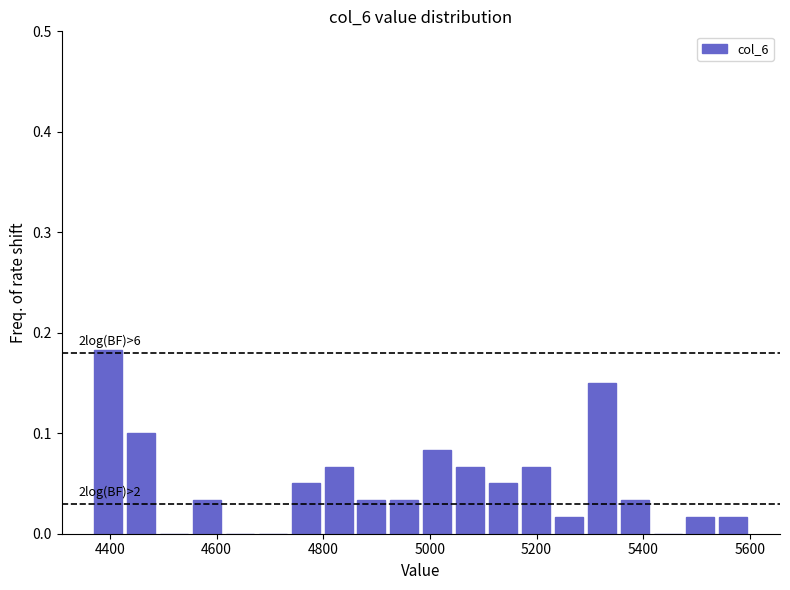

Read against the x-axis, roughly where is the centre of the tallest bar?

4400